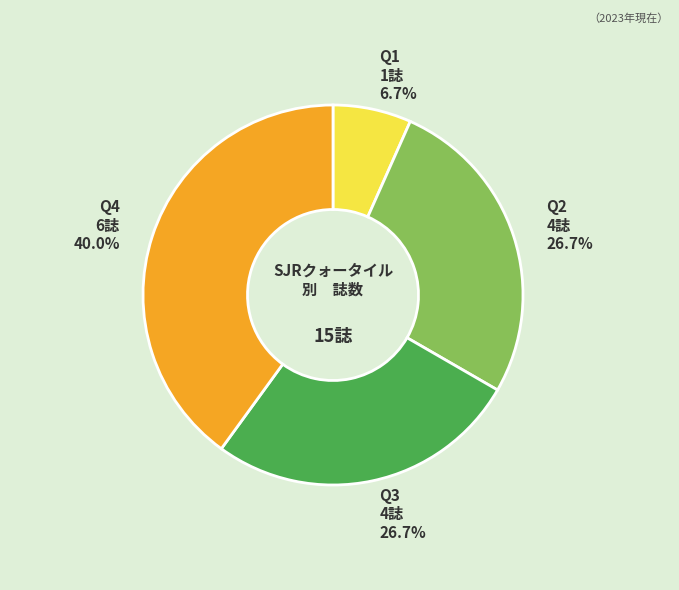

Approximately how many times larger is the value at Q3 compared to Q2?

1.0